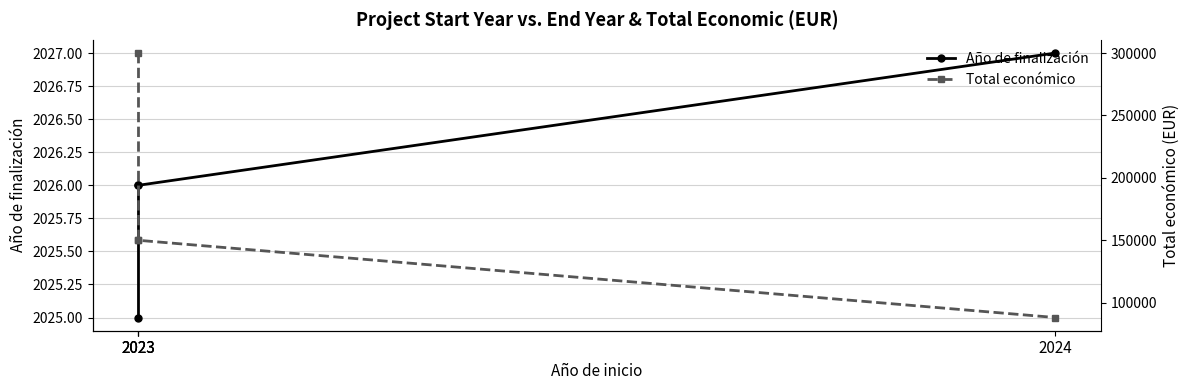

Reading left to right, list all the values displayed in this chart.

Año de finalización: 2023=2025	2023=2026	2023=2026	2024=2027
Total económico: 2023=299983	2023=150000	2023=150000	2024=88160